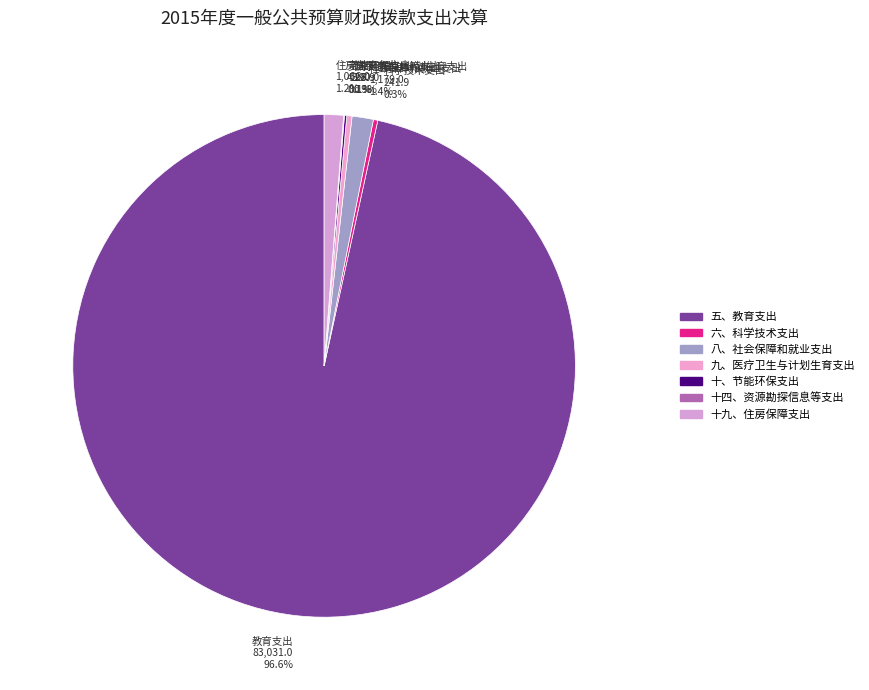

What percentage is NOT represented by 八、社会保障和就业支出?

98.6%